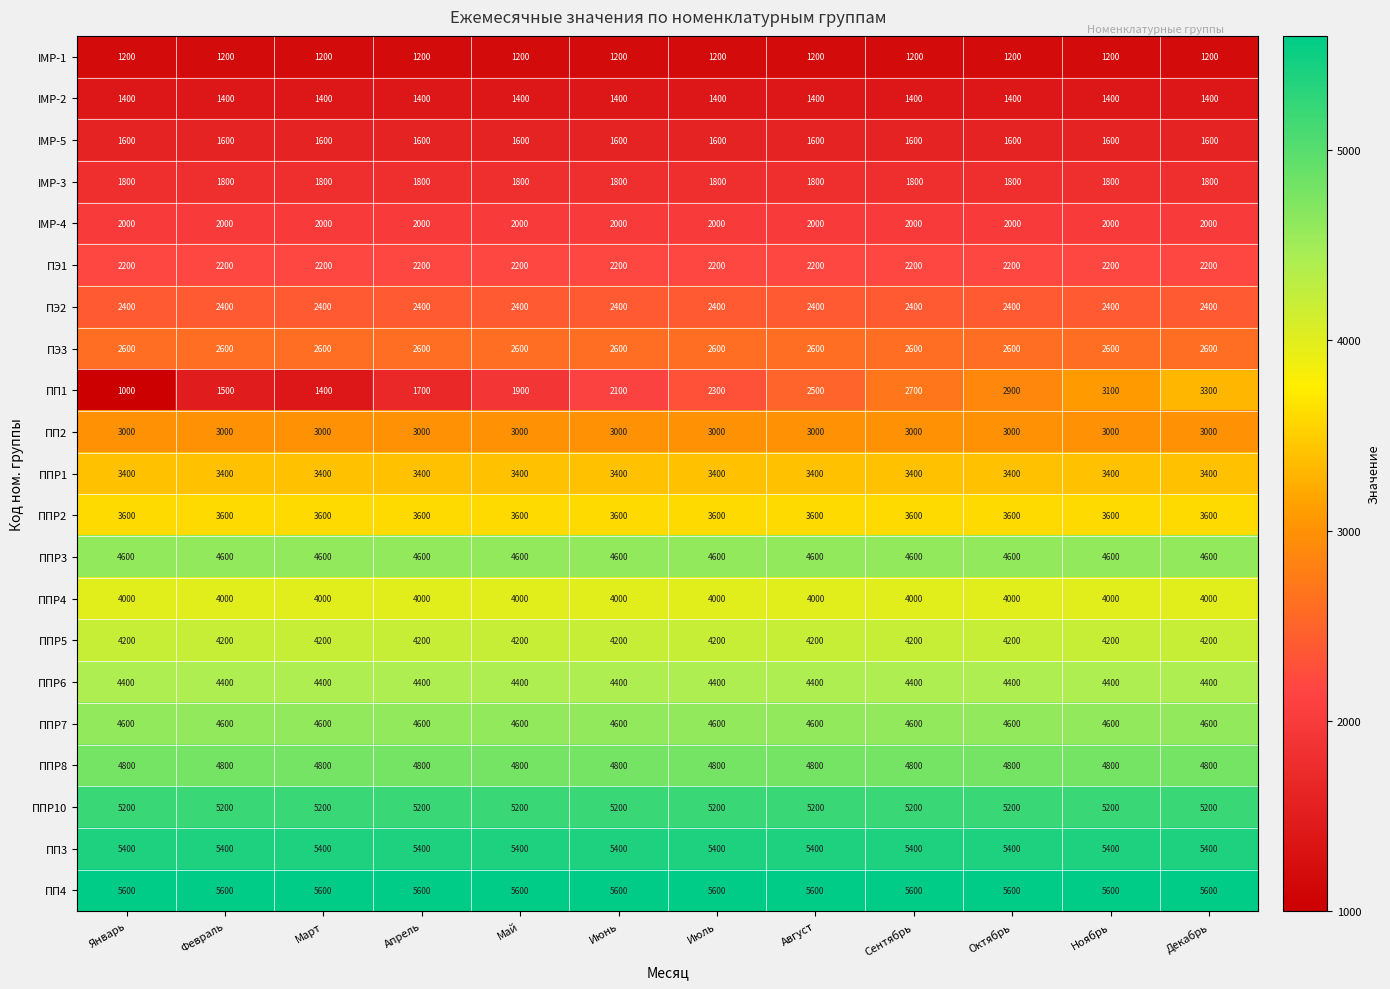

What is the total value across all series at Апрель?

69700